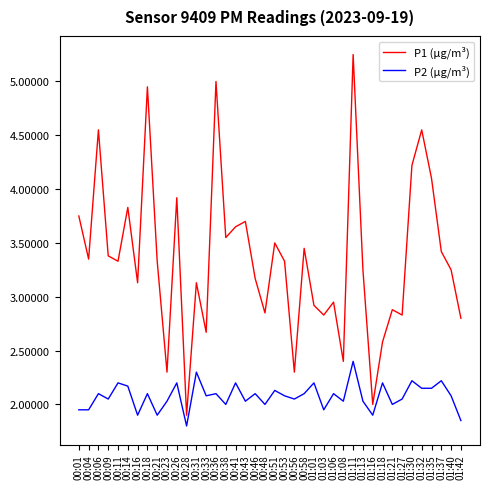

What position from the right is 00:38?

25